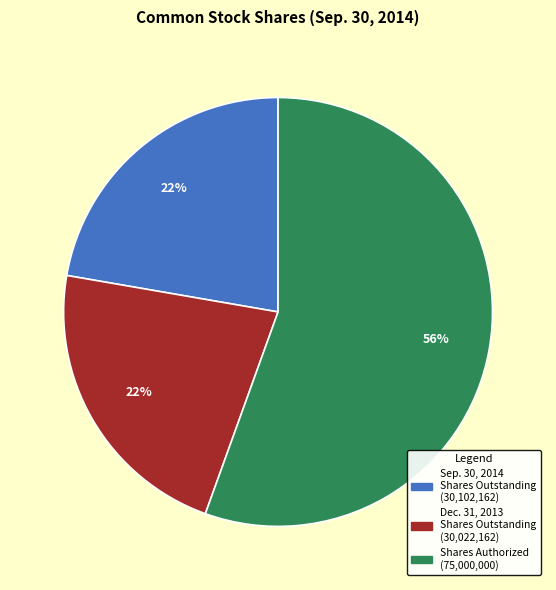

Is there any slice that represents more than half of the pie?

Yes